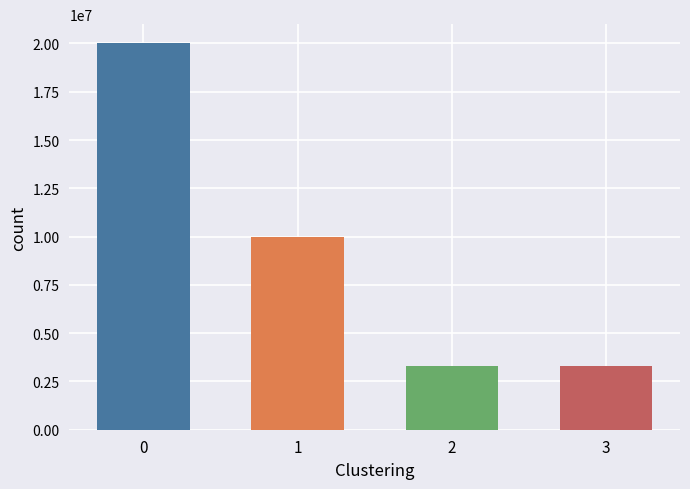

How many distinct data groups are displayed?

1